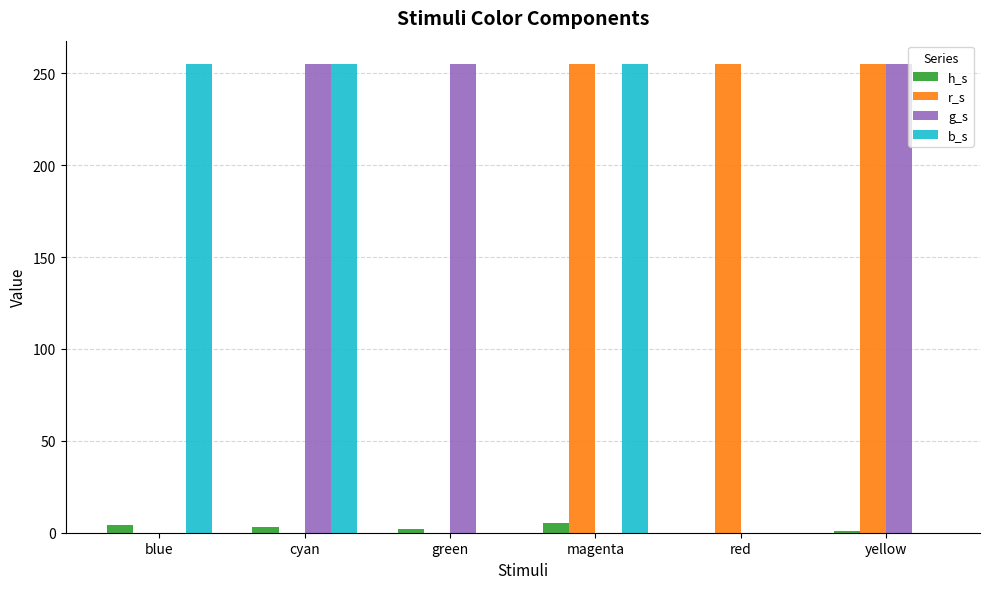

Count the number of categories in the chart.

6